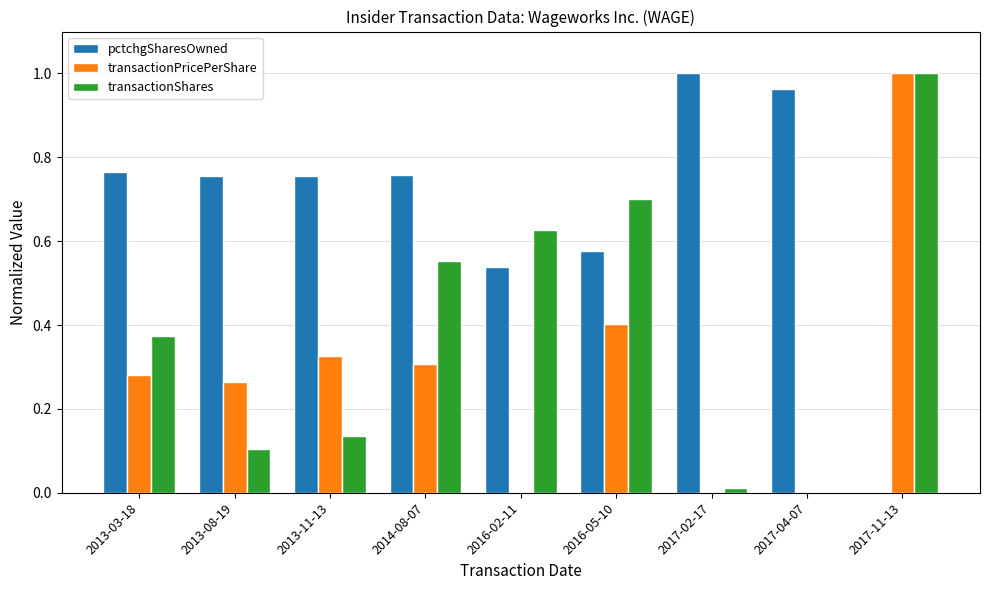

What are all the series names shown in the legend?

pctchgSharesOwned, transactionPricePerShare, transactionShares